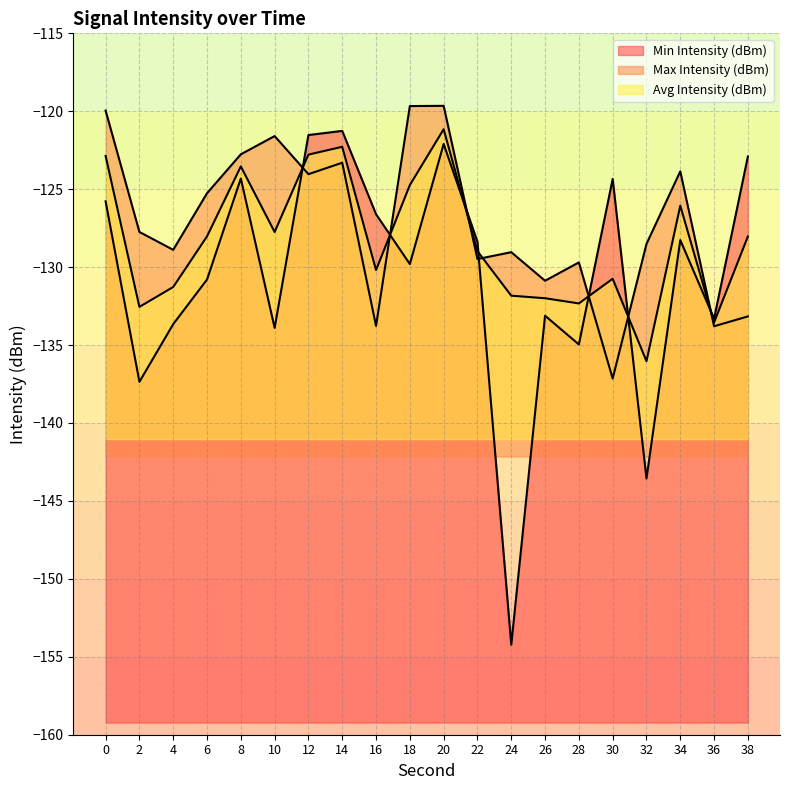

What is the sum of the Max Intensity (dBm) values at 6 and 20?

-244.9